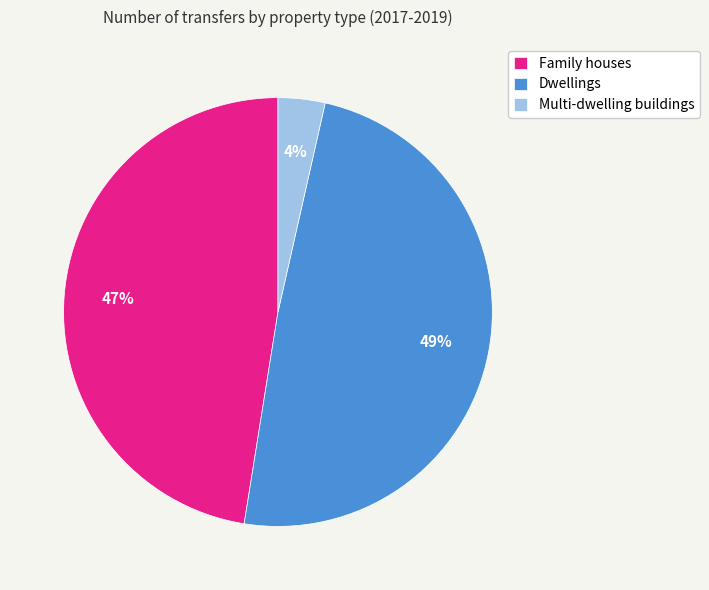

Approximately how many times larger is the value at Dwellings compared to Family houses?

1.0